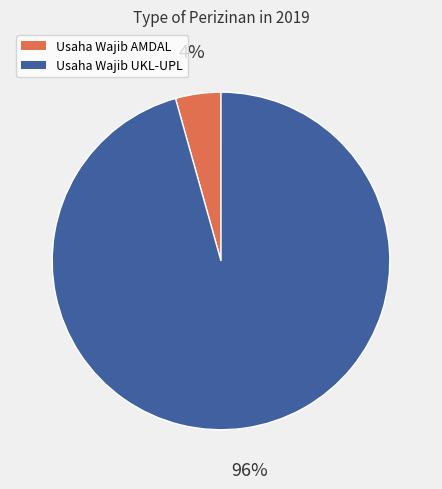

To the nearest percent, what is the average slice percentage?

50%